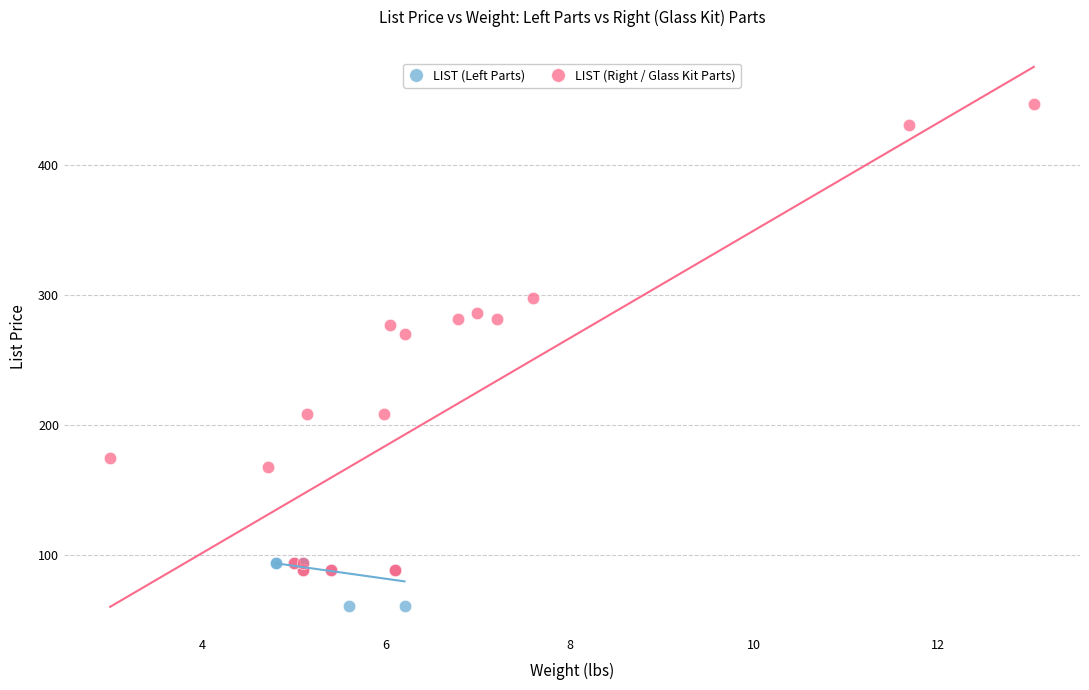

Which series reaches the maximum Y coordinate?

LIST (Right / Glass Kit Parts)